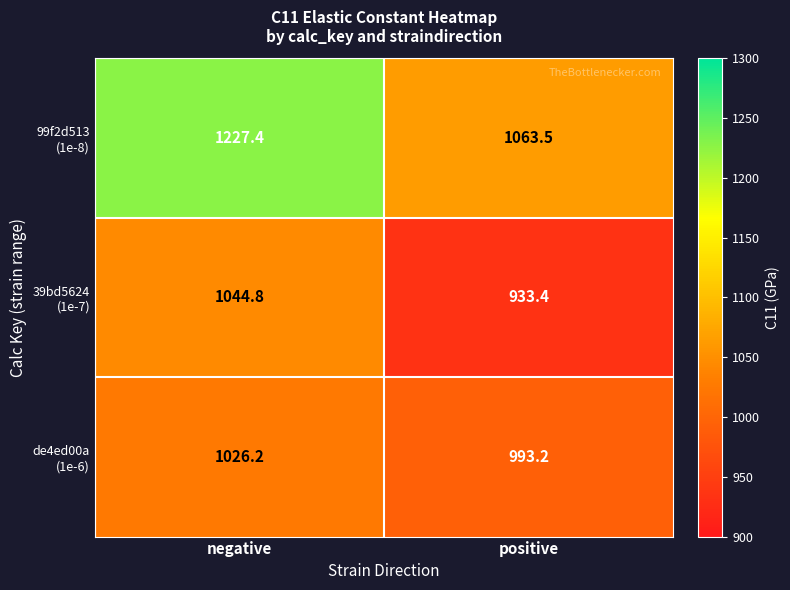

Count the number of categories in the chart.

2